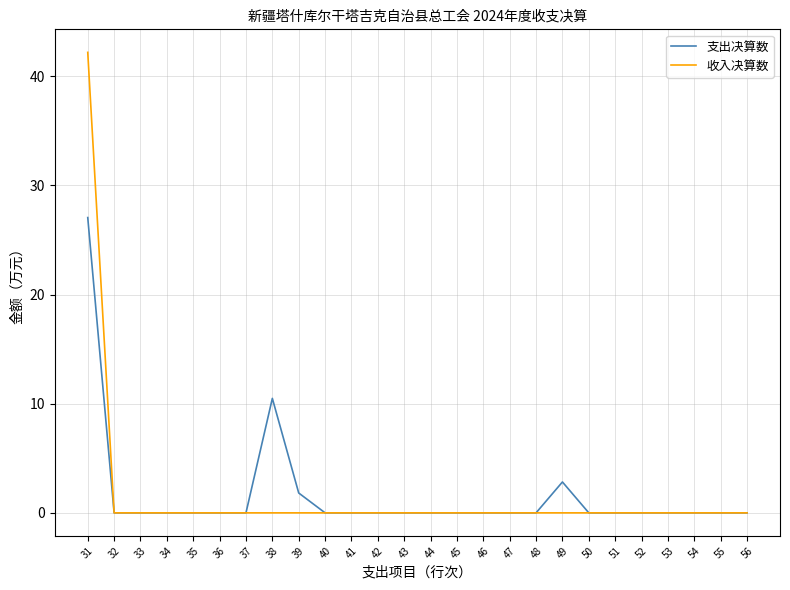

At 38, list the series in order from largest to smallest.

支出决算数, 收入决算数